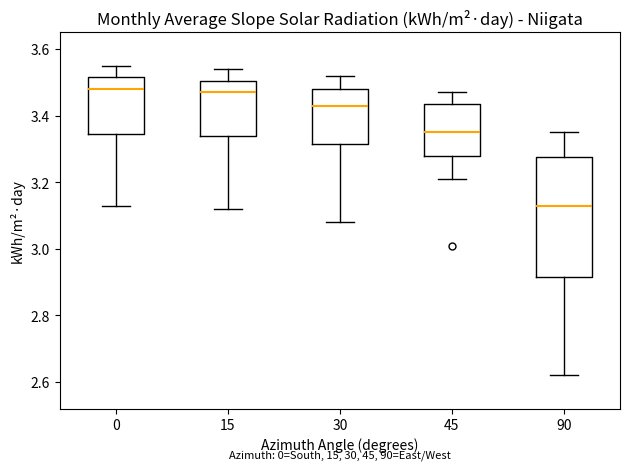

Reading left to right, transcribe this box plot: for each box, give where its median line is, the range the box spans, and where its two whiskers end, as read against the y-axis. The values are not printed on the chart, so give them approximately, as read against the axis.

0: median 3.48, box 3.34 to 3.52, whiskers 3.14 to 3.56
15: median 3.48, box 3.34 to 3.50, whiskers 3.12 to 3.54
30: median 3.44, box 3.32 to 3.48, whiskers 3.08 to 3.52
45: median 3.36, box 3.28 to 3.44, whiskers 3.22 to 3.48
90: median 3.14, box 2.92 to 3.28, whiskers 2.62 to 3.36